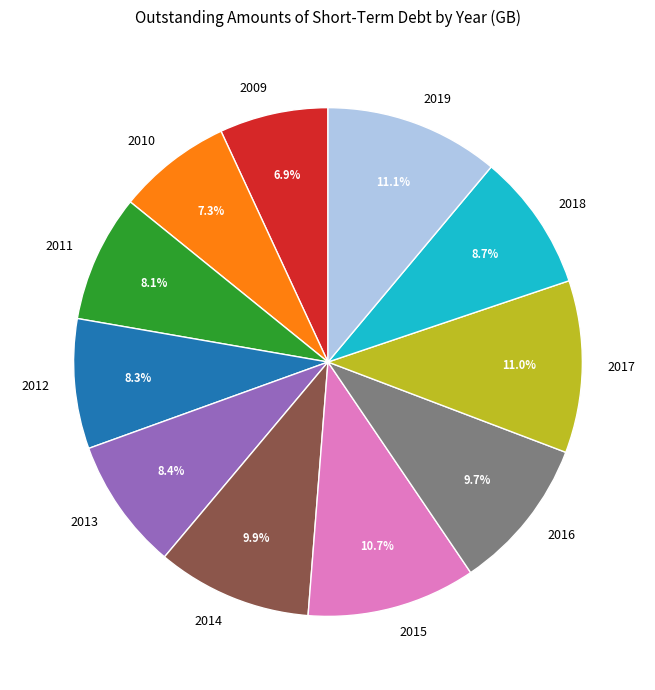

True or false: 2016 accounts for 16% of the total.

False